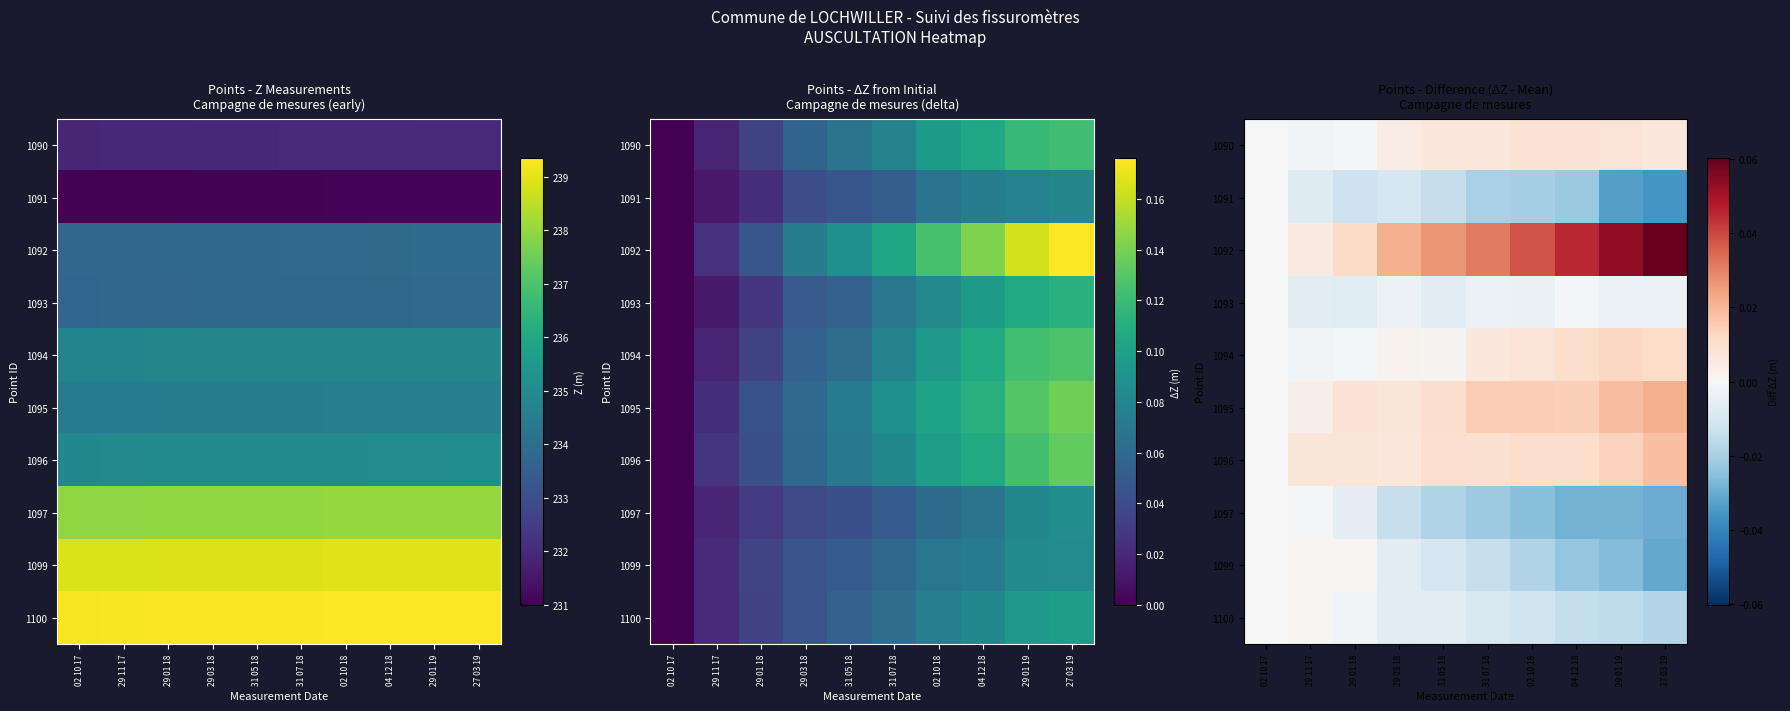

Which label corresponds to the largest value in the chart?

27 03 19